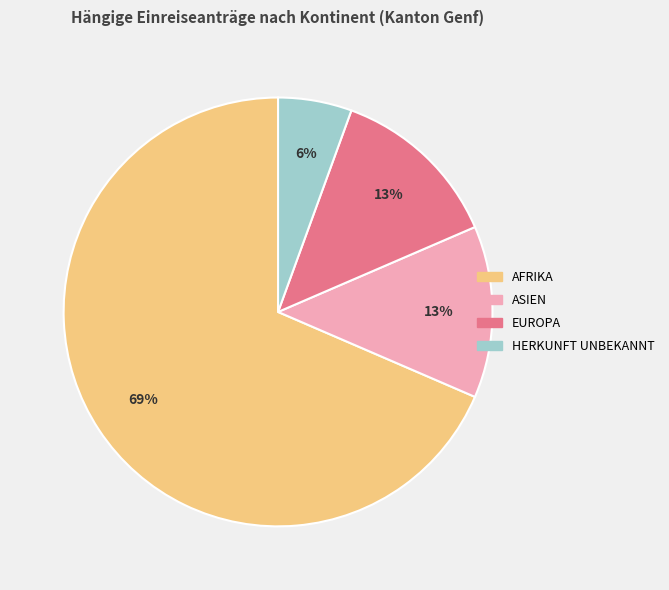

Is there a majority slice in this chart?

Yes